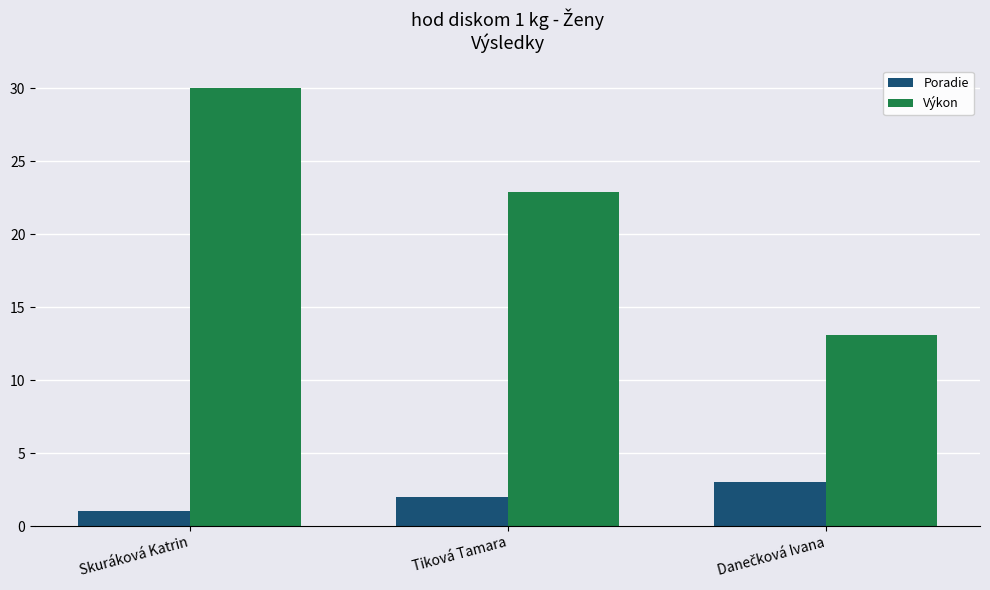

Reading left to right, list all the values displayed in this chart.

Poradie: 1.0	2.0	3.0
Výkon: 30.0	22.9	13.1